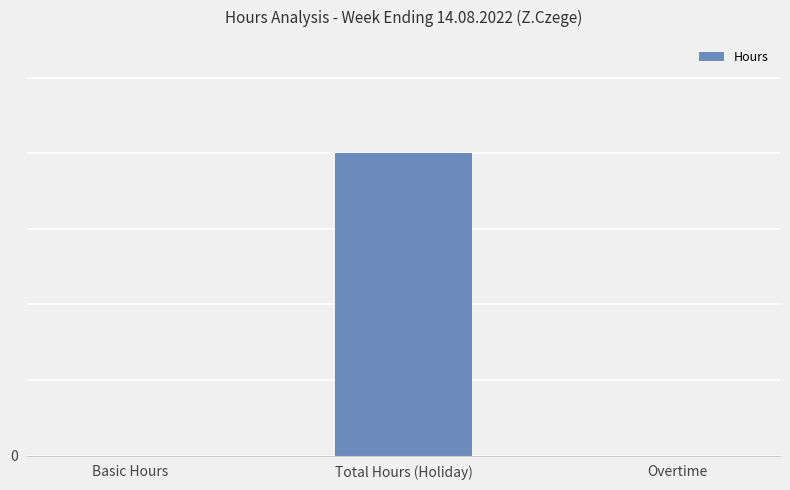

What is the greatest value displayed?

40